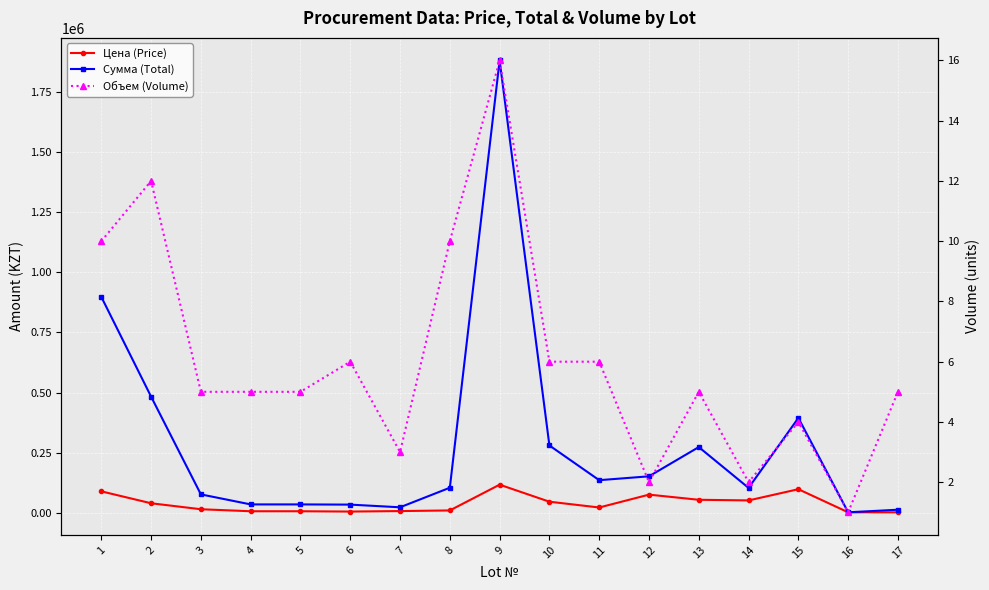

Rank the series by their maximum value, from lowest to highest.

Объем (Volume), Цена (Price), Сумма (Total)